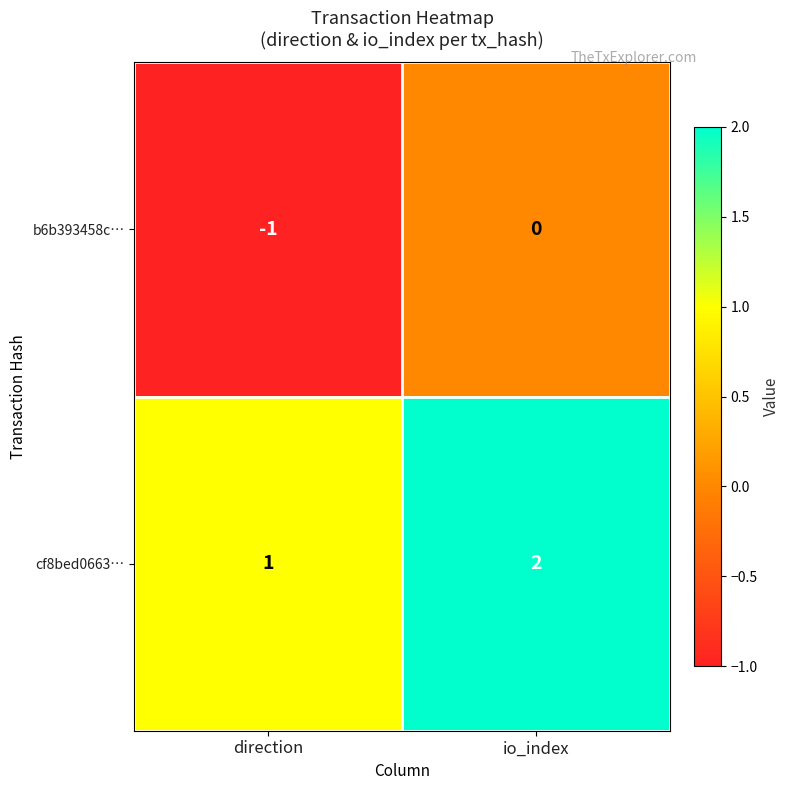

At which category does the chart reach its minimum across all series?

direction